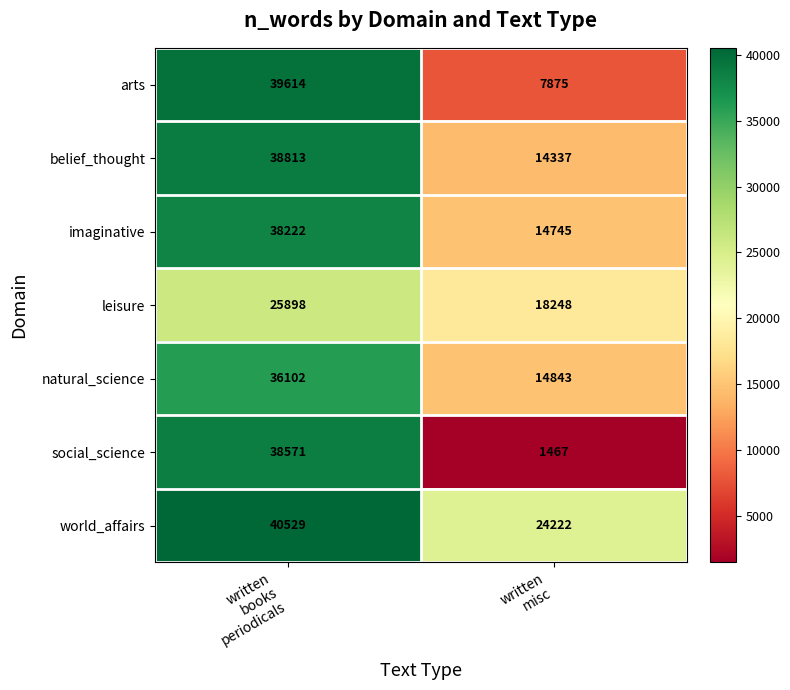

What is the minimum value shown in the chart?

1467